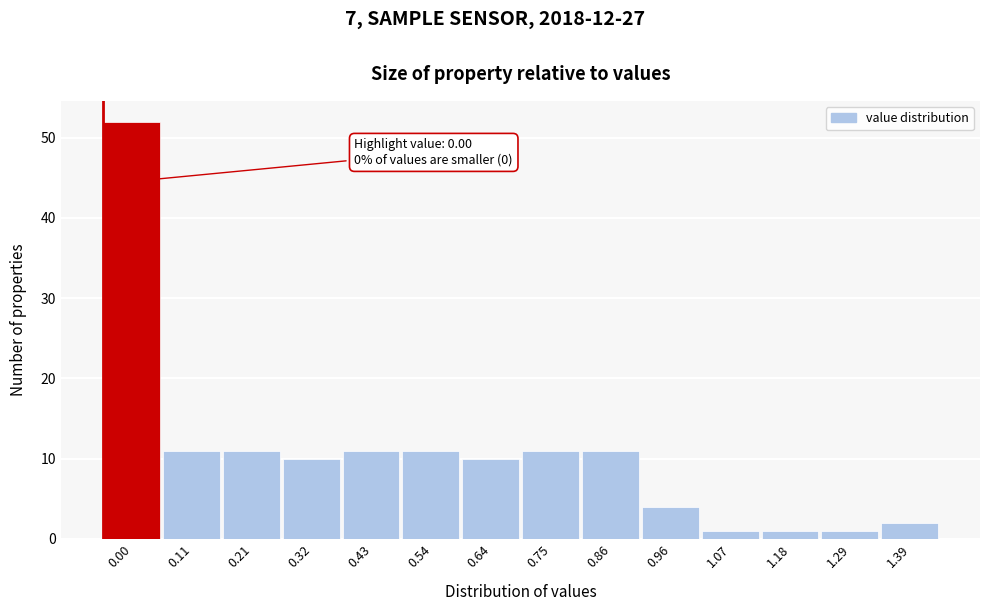

Reading left to right, what are all the values shown in this chart?

52	11	11	10	11	11	10	11	11	4	1	1	1	2